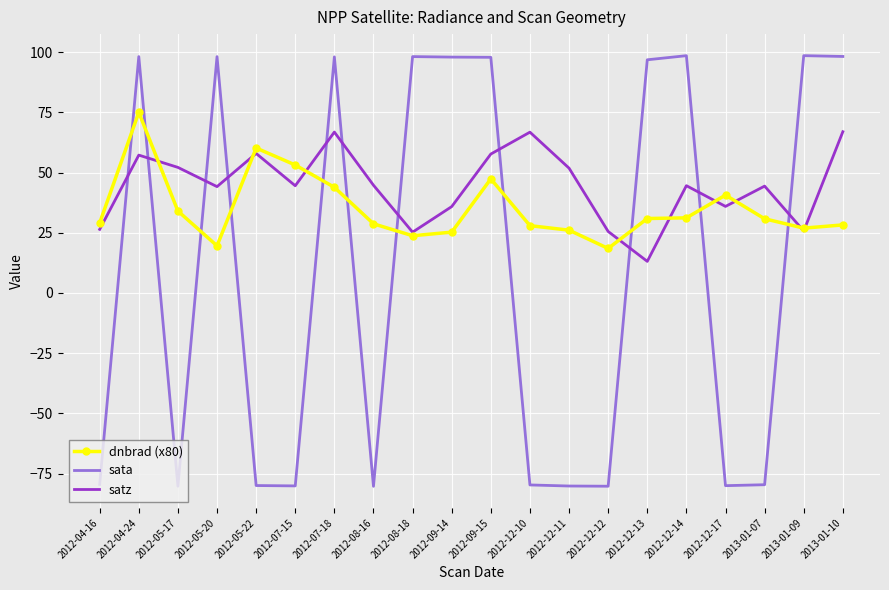

Which series has the widest spread of values?

sata